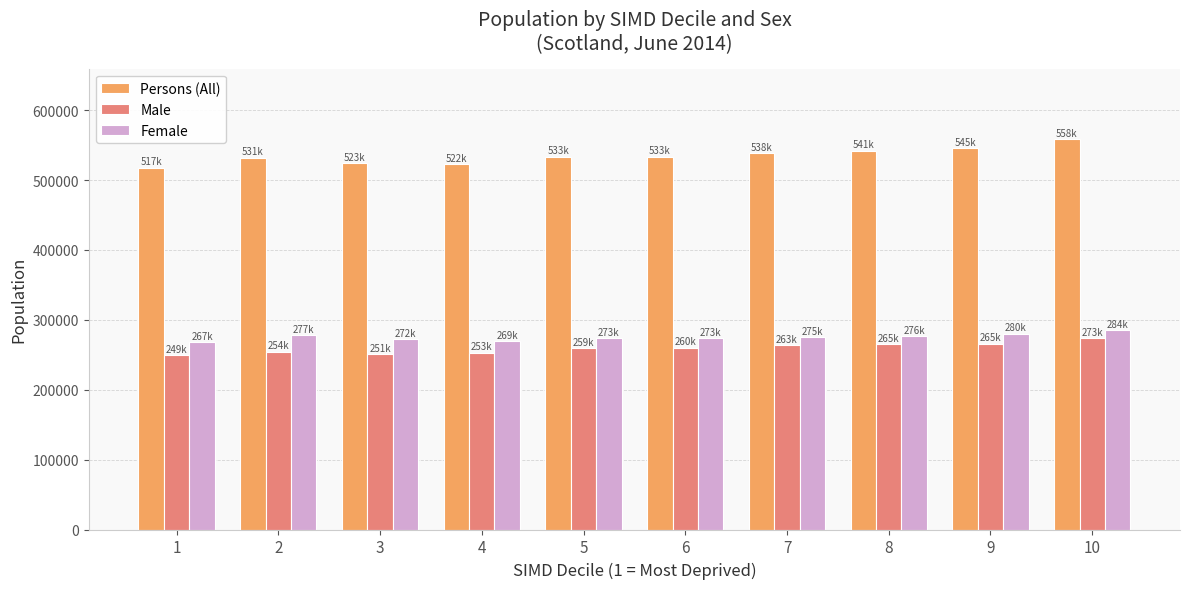

The value of Persons (All) at 1 is 165372. True or false?

False